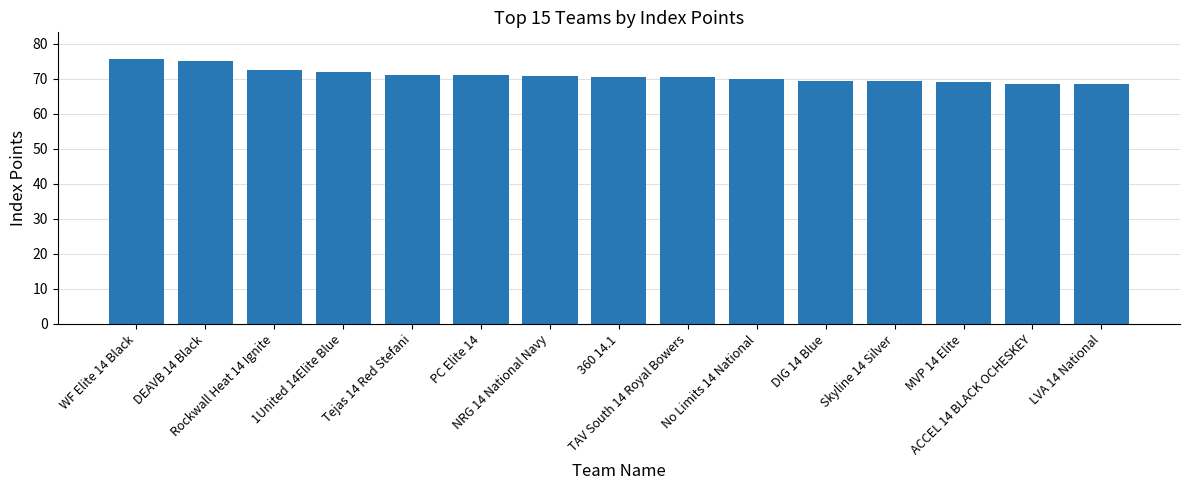

Where does the data first go above 70?

WF Elite 14 Black